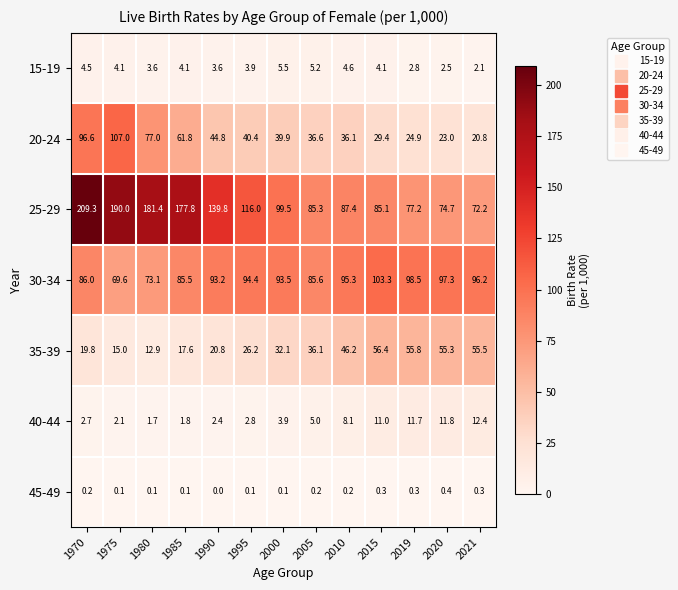

List the series in order of their peak value, highest first.

25-29, 20-24, 30-34, 35-39, 40-44, 15-19, 45-49